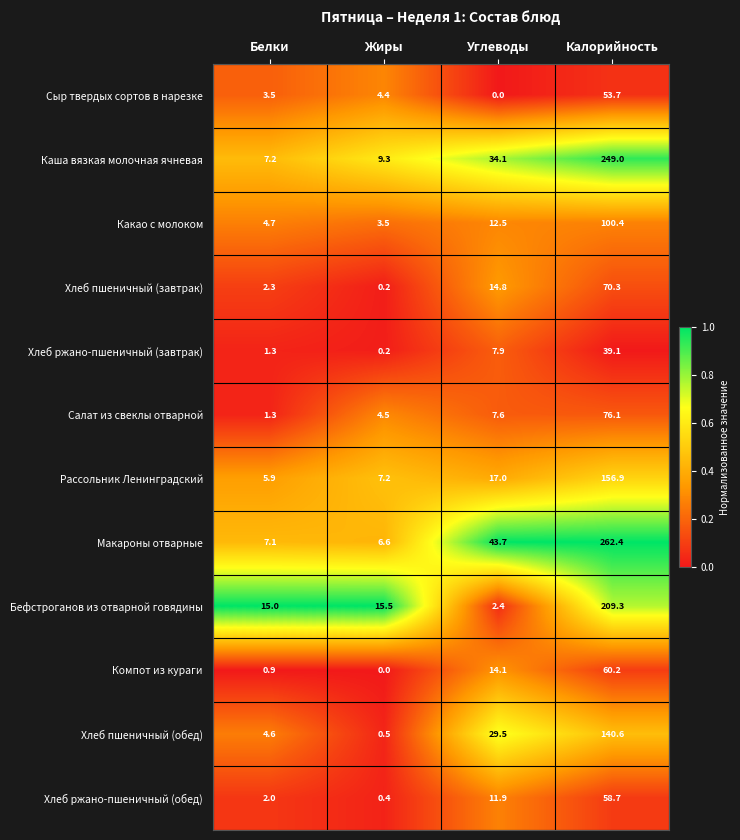

Which series has the largest total across all categories?

Макароны отварные